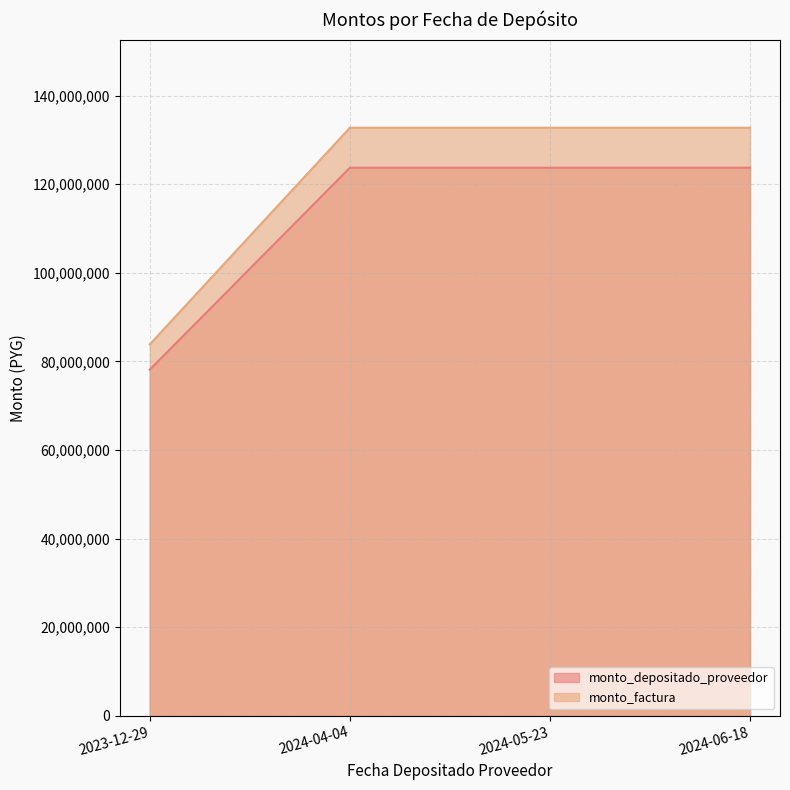

Where is monto_depositado_proveedor nearest to the value 100935406?

2023-12-29